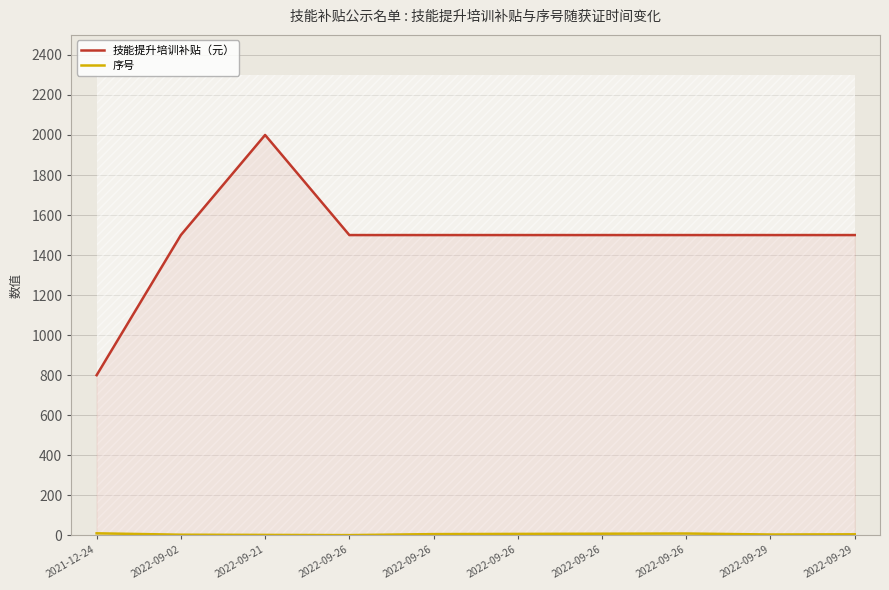

At which label is 技能提升培训补贴（元） closest to 1400?

2022-09-02